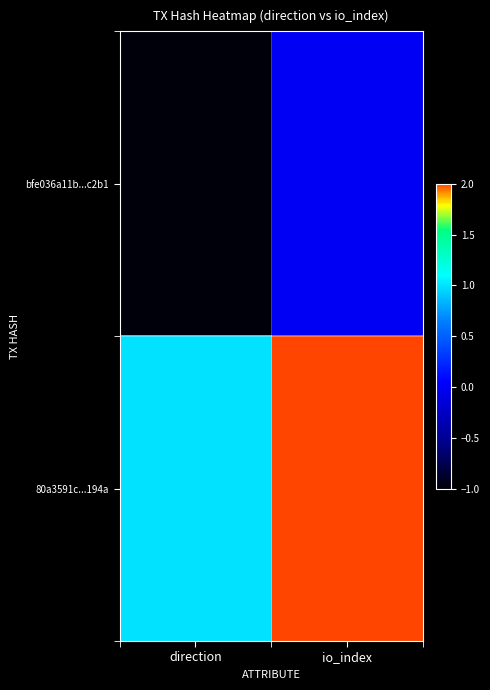

Reading right to left, transcribe all the data shown in this chart.

bfe036a11b...c2b1: io_index=0	direction=-1
80a3591c...194a: io_index=2	direction=1